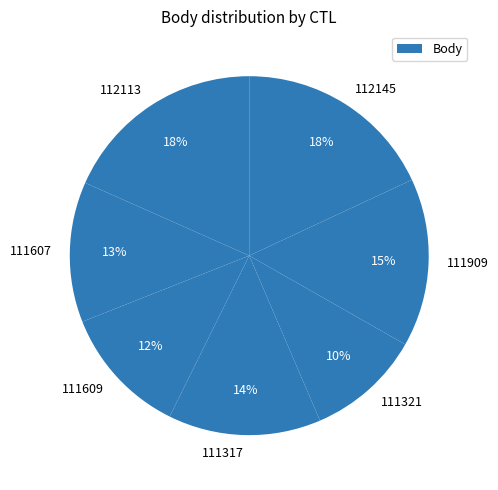

To the nearest percent, what is the average slice percentage?

14%